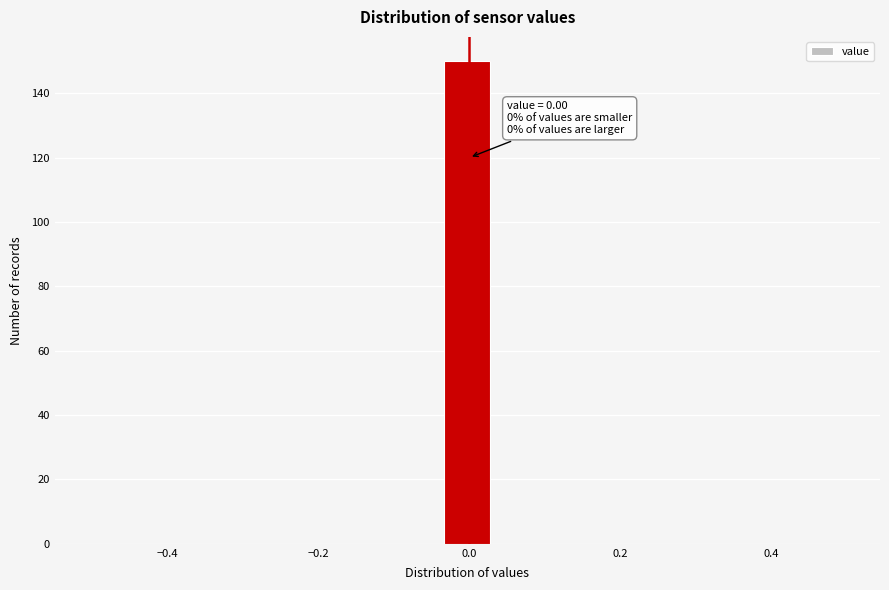

Around what value on the x-axis is the tallest bar? Give the approximate position of its centre, as read against the axis.

0.00